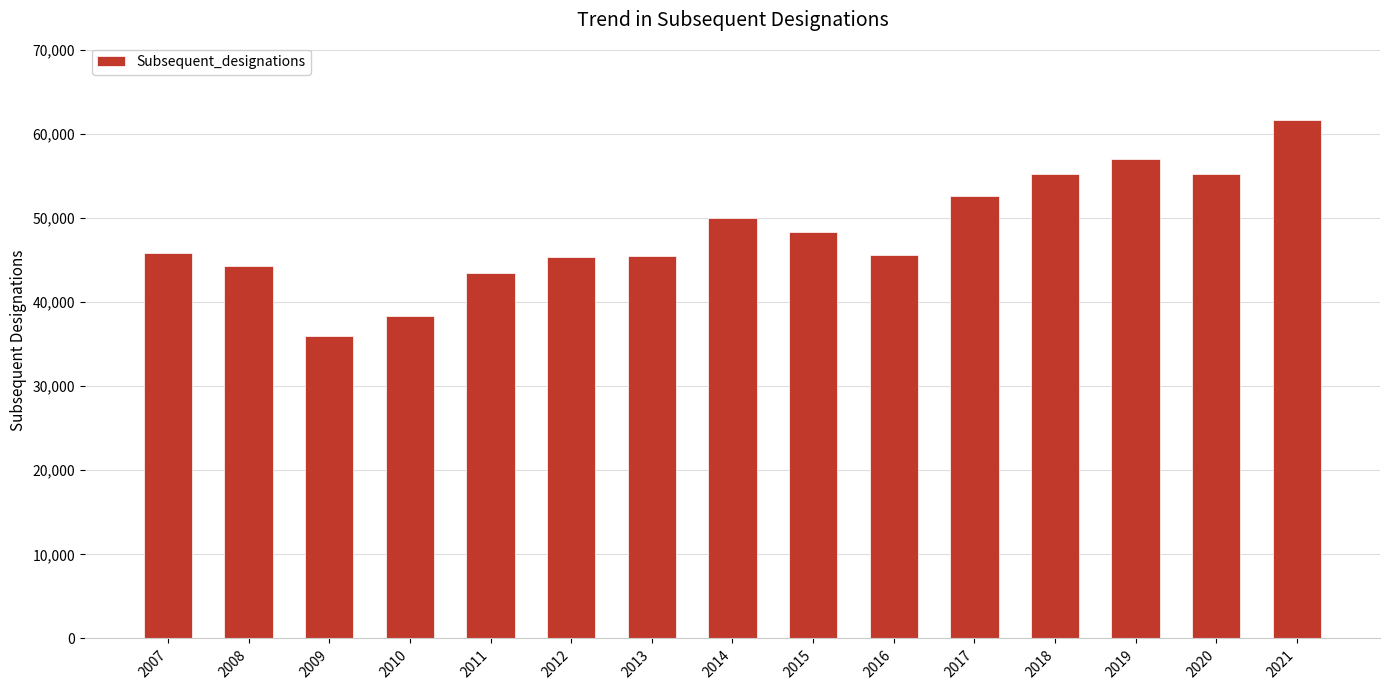

What is the ratio of the value at 2008 to the value at 2020?

0.8